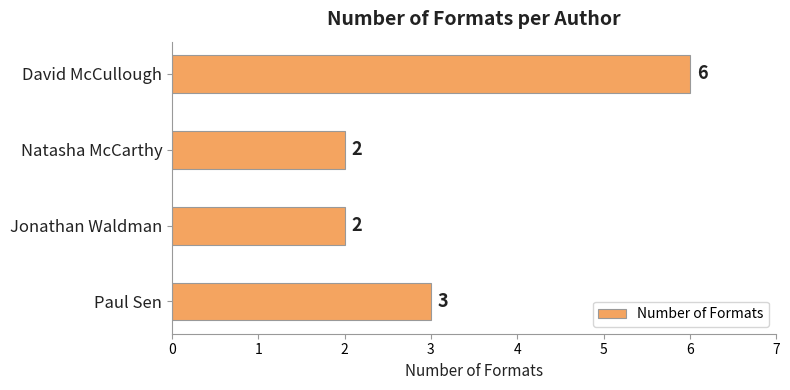

Which has a higher value, David McCullough or Jonathan Waldman?

David McCullough